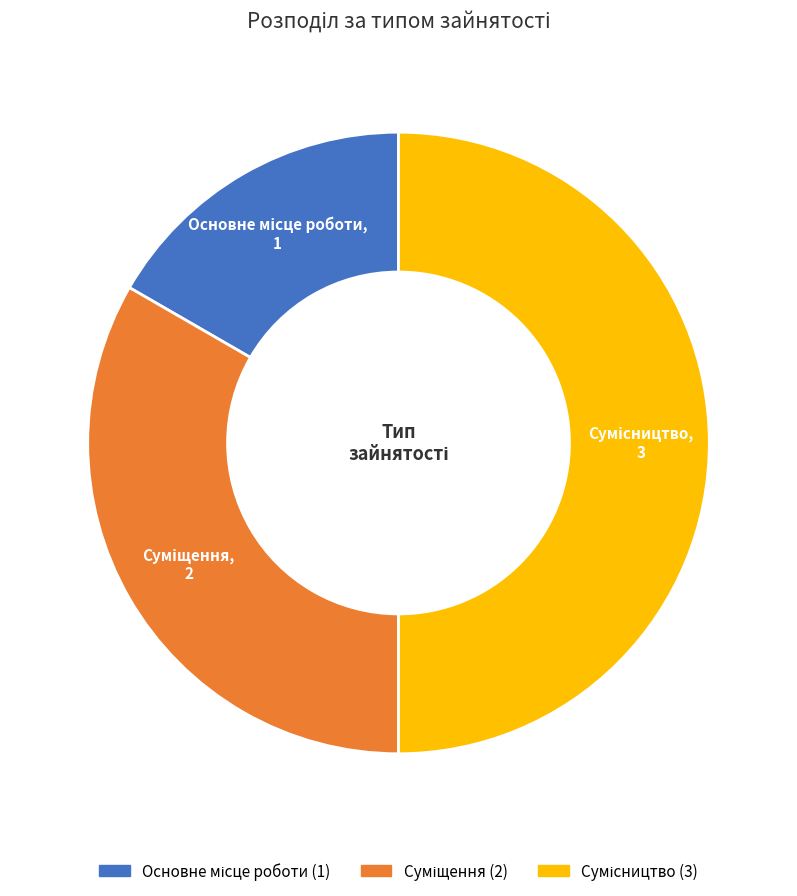

Which has a higher value, Основне місце роботи or Сумісництво?

Сумісництво